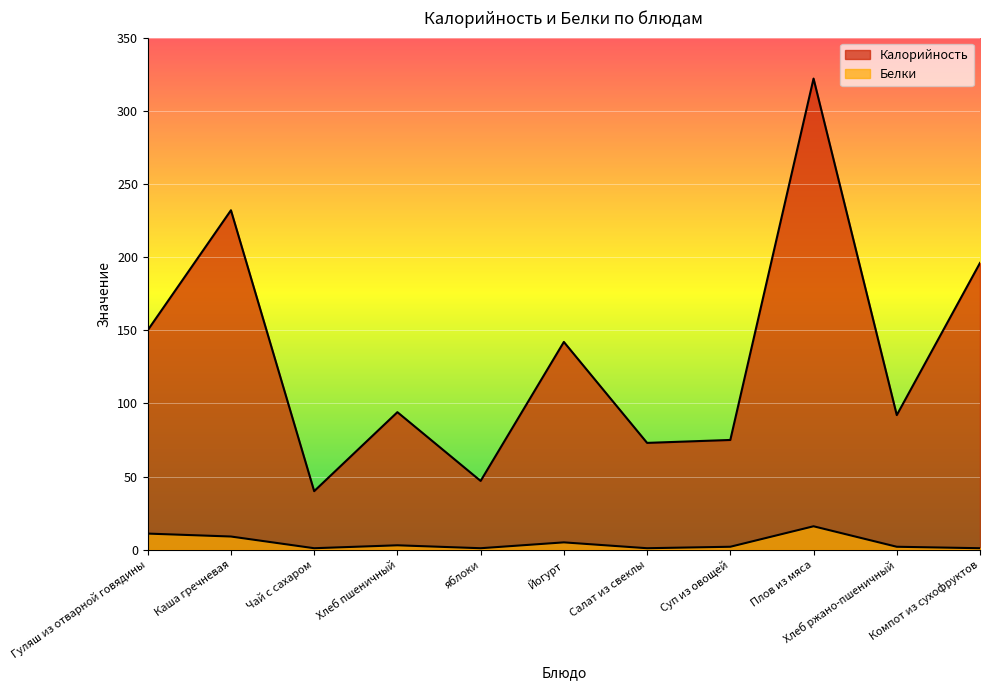

What is the lowest value of the Калорийность series?

40